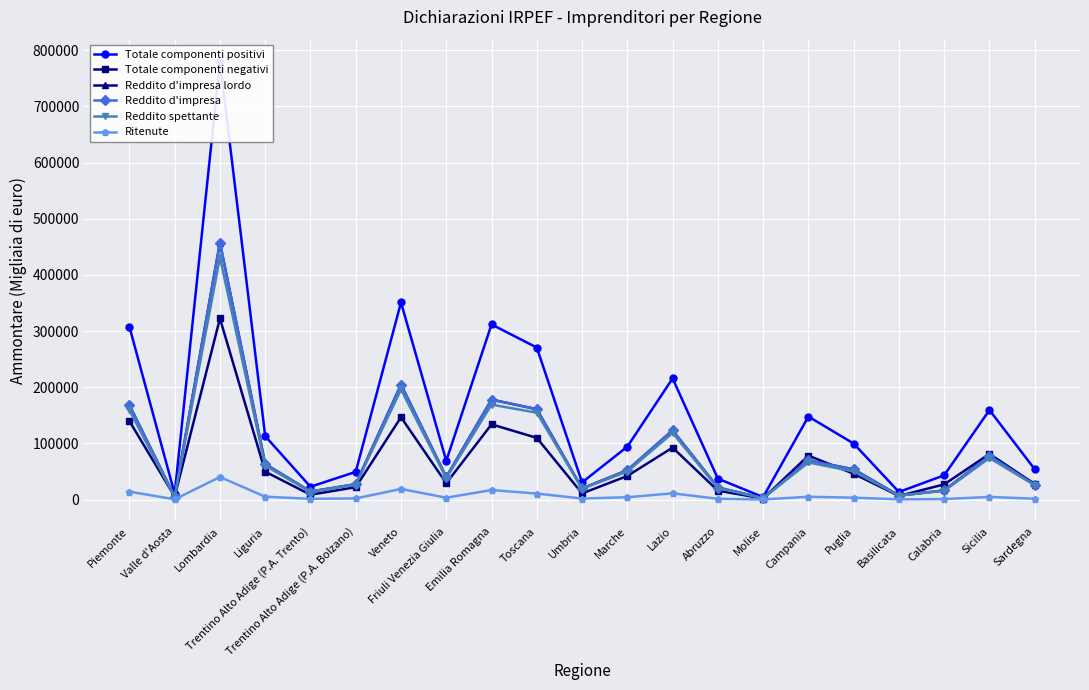

What is the label of the 3rd point from the left?

Lombardia